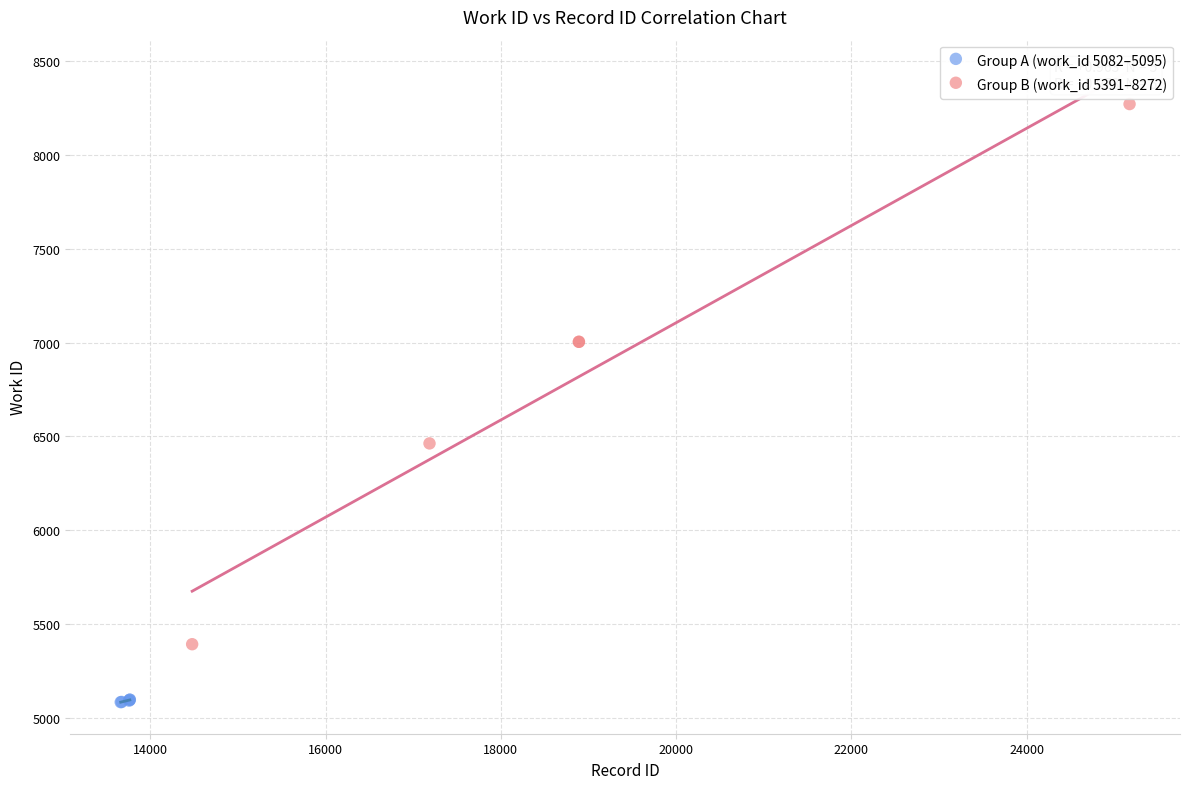

Which series reaches the maximum Y coordinate?

Group B (work_id 5391–8272)